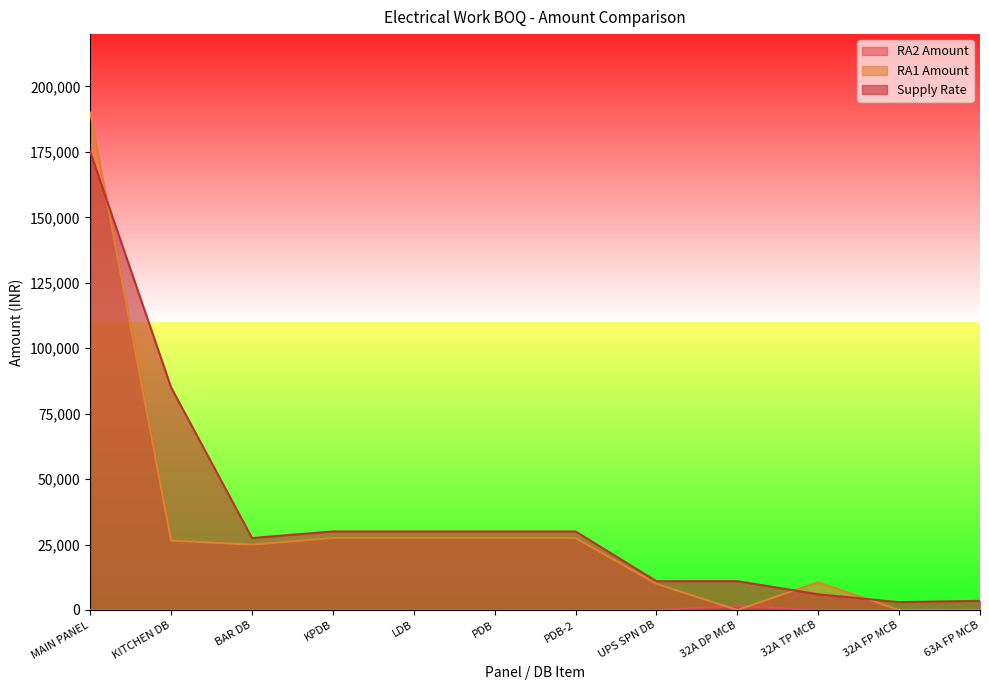

Where does the Supply Rate series first go above 30000?

MAIN PANEL